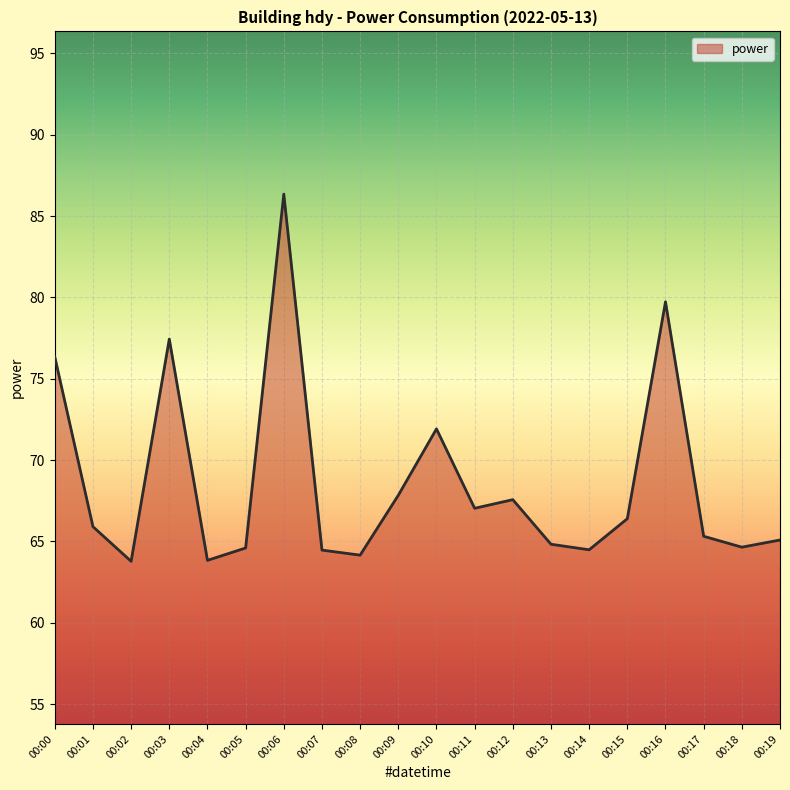

Between 00:02 and 00:15, which is larger?

00:15